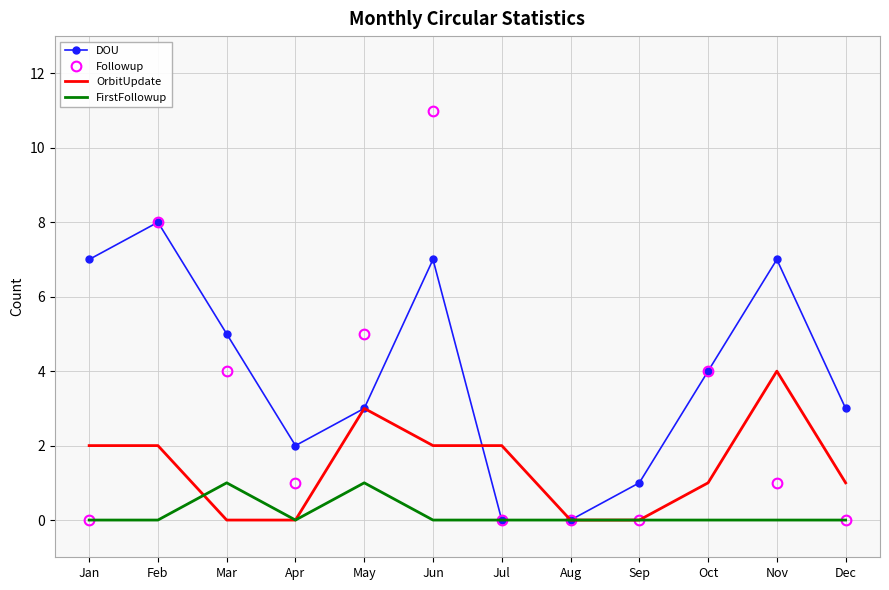

At which category does the chart reach its peak across all series?

Jun